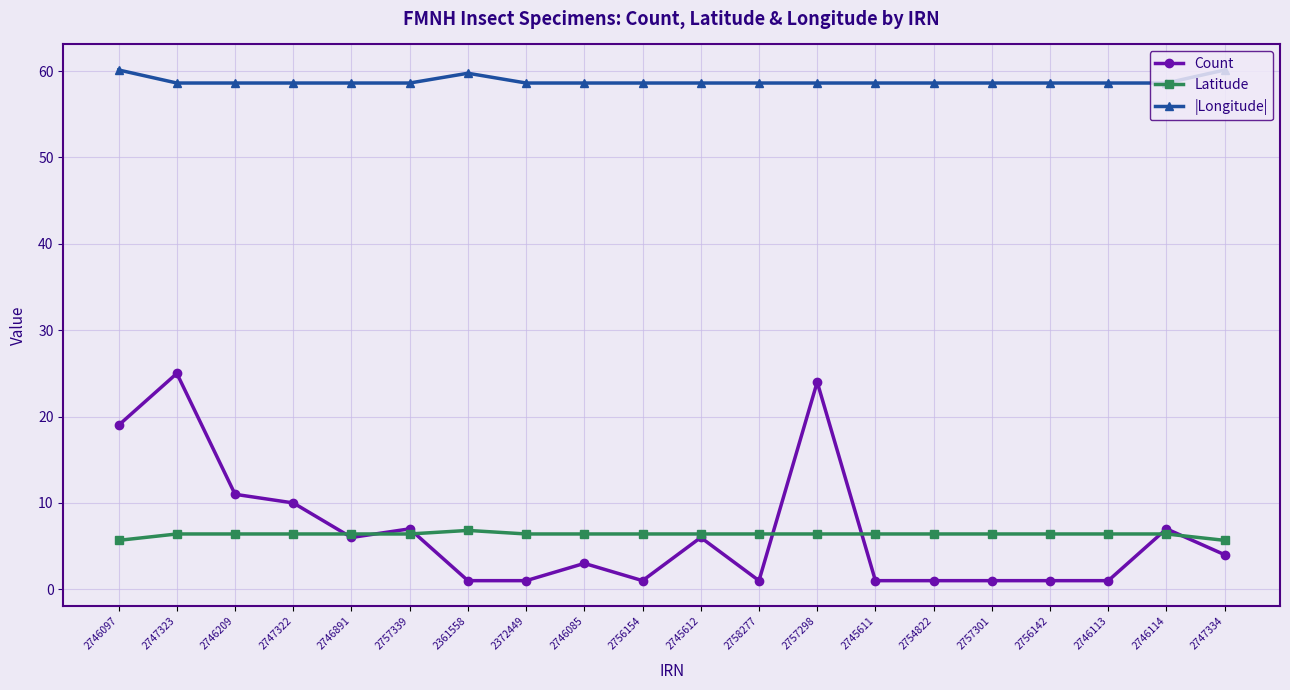

True or false: |Longitude| and Latitude intersect in this chart.

False